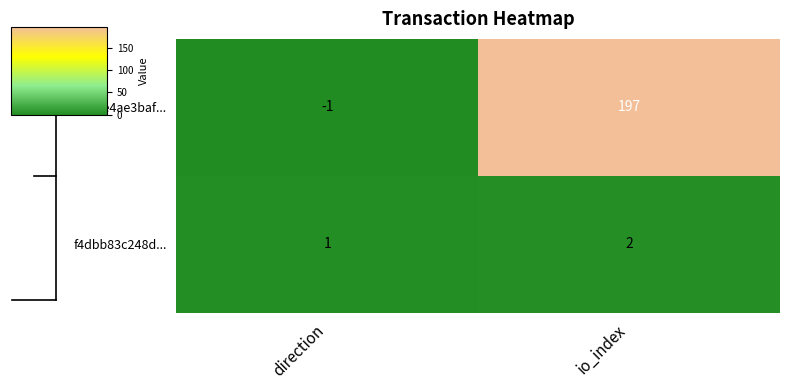

What is the greatest value displayed?

197